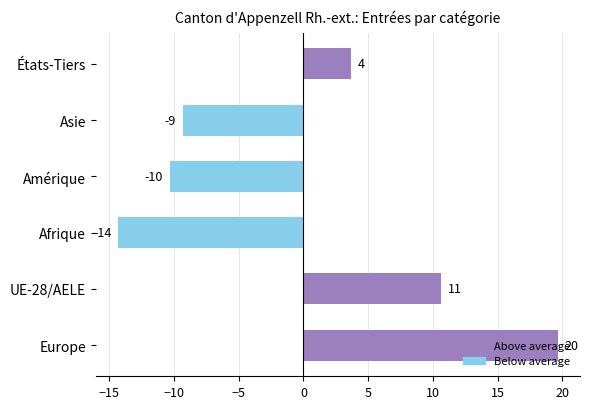

How many bars are there in total?

6